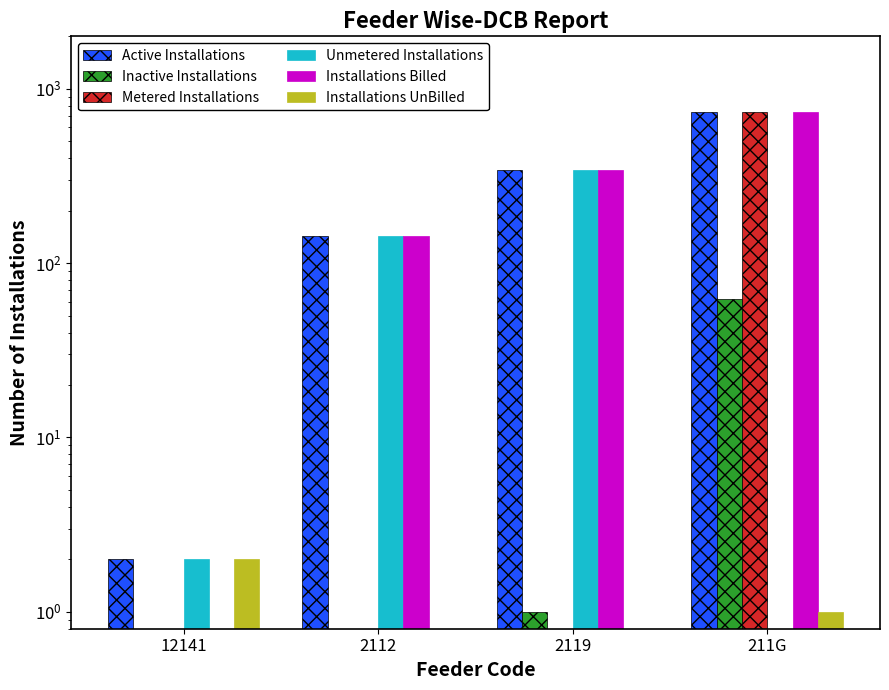

The Unmetered Installations series shows 2.0 at 12141. True or false?

True